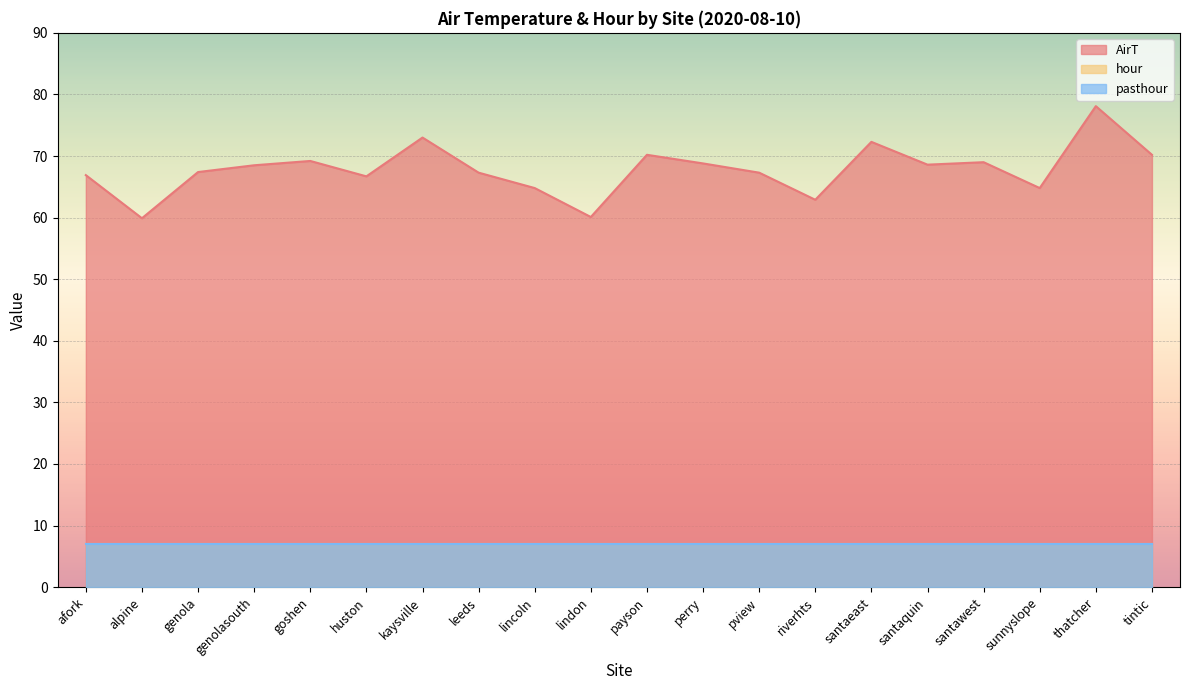

True or false: pasthour and AirT cross at least once.

False